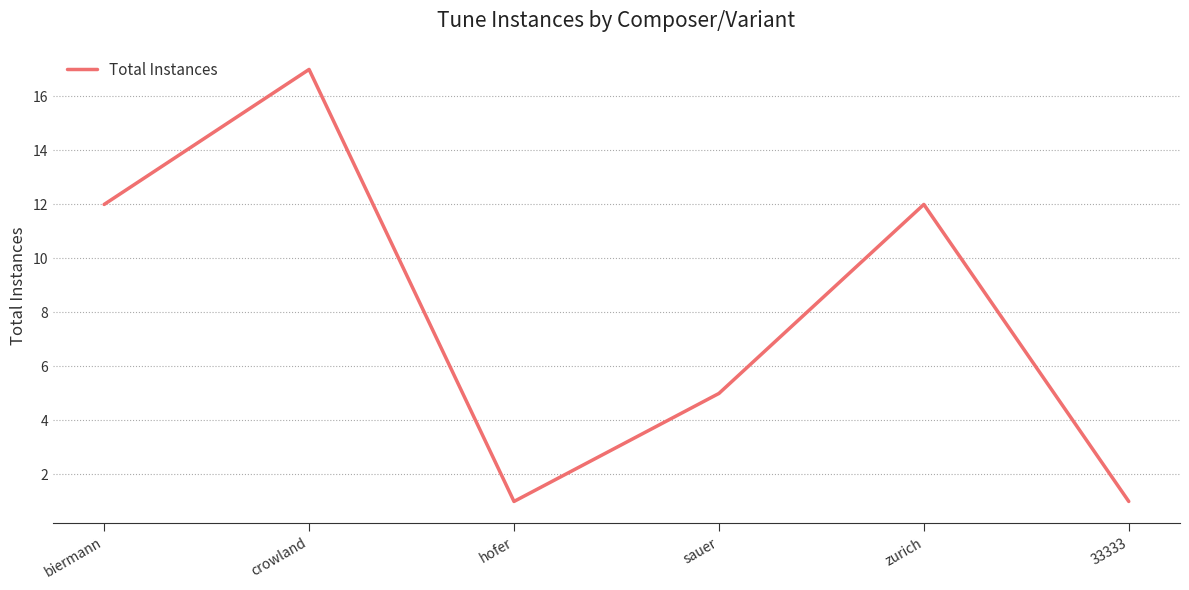

What is the ratio of the value at sauer to the value at hofer?

5.0